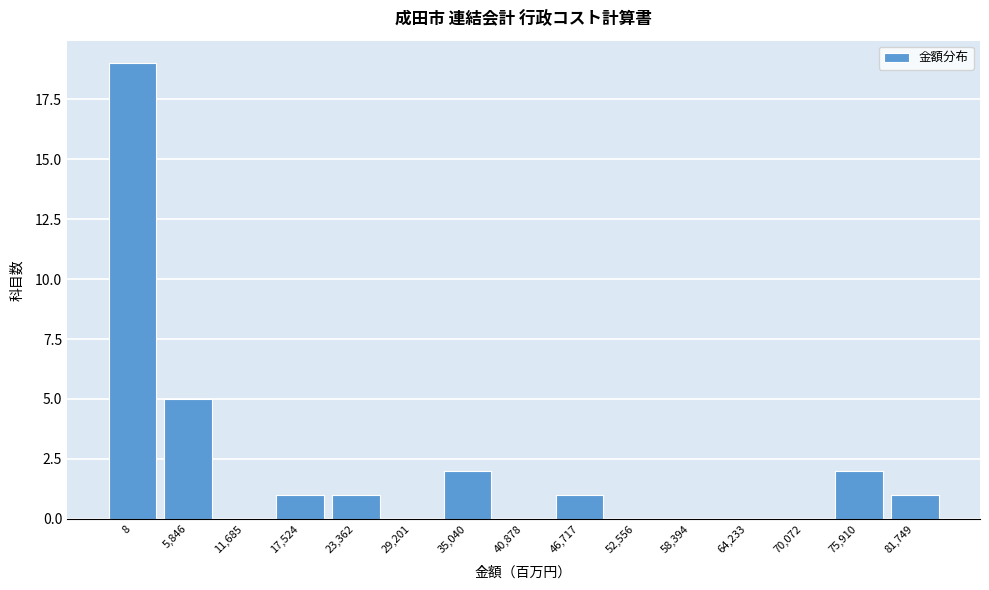

Reading left to right, transcribe all the data shown in this chart.

8=19	5,846=5	11,685=0	17,524=1	23,362=1	29,201=0	35,040=2	40,878=0	46,717=1	52,556=0	58,394=0	64,233=0	70,072=0	75,910=2	81,749=1